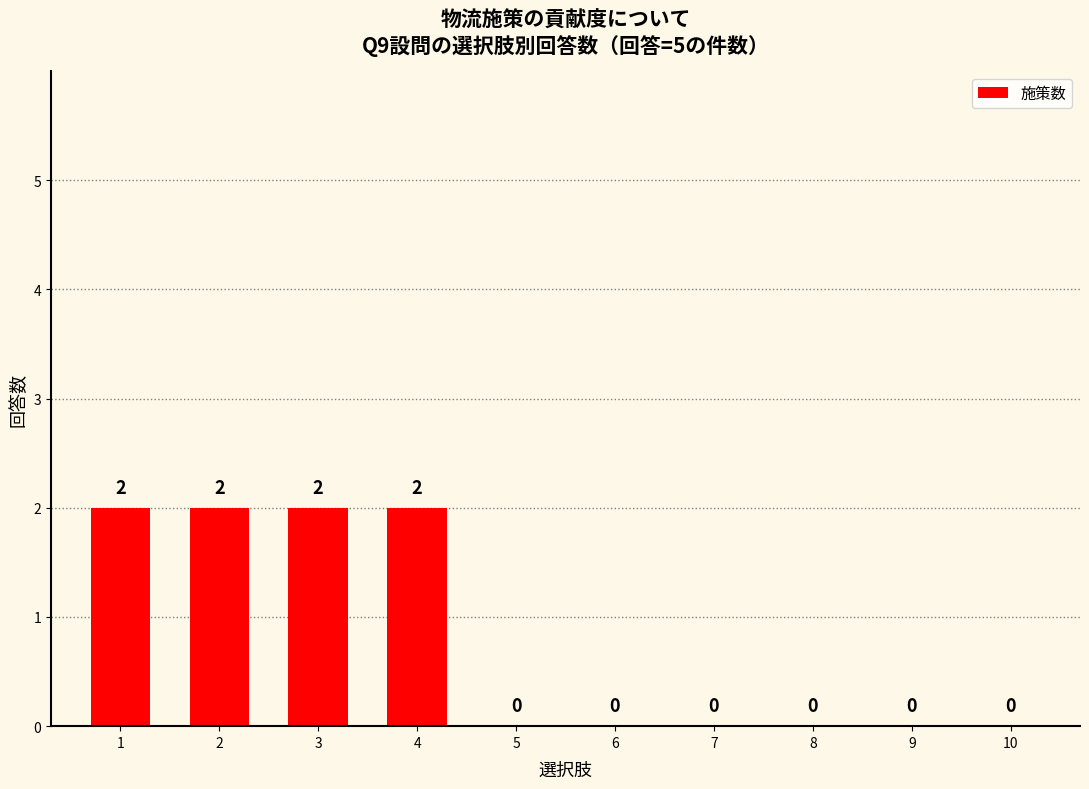

What is the change in value from 4 to 10?

-2